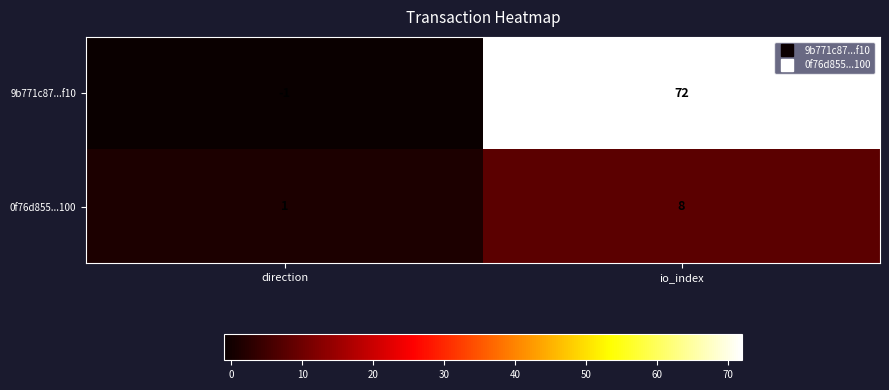

What is the sum of the 9b771c87...f10 values at direction and io_index?

71